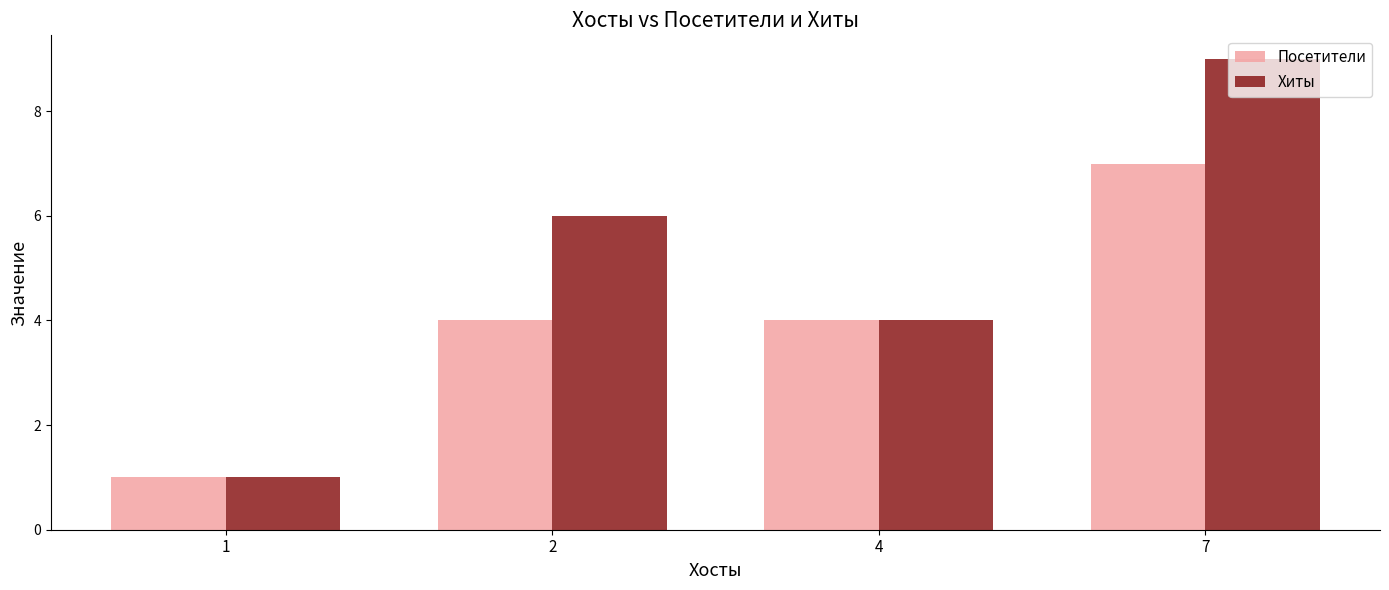

What is the average value of the Посетители series?

4